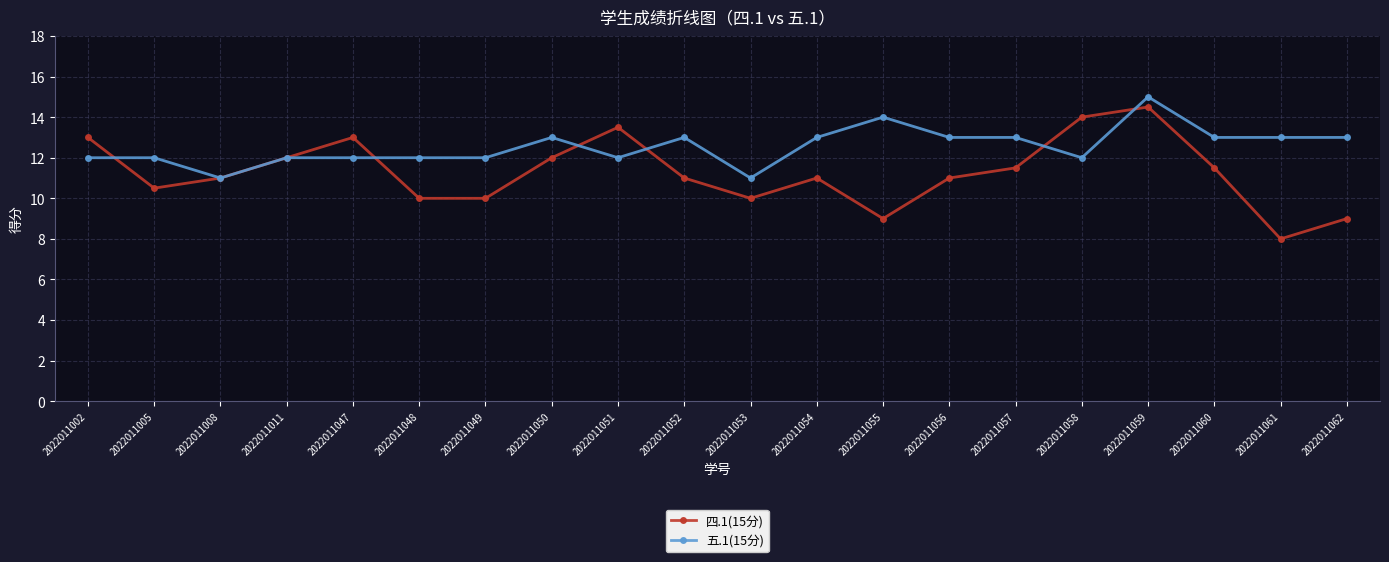

How many lines are shown in the chart?

2